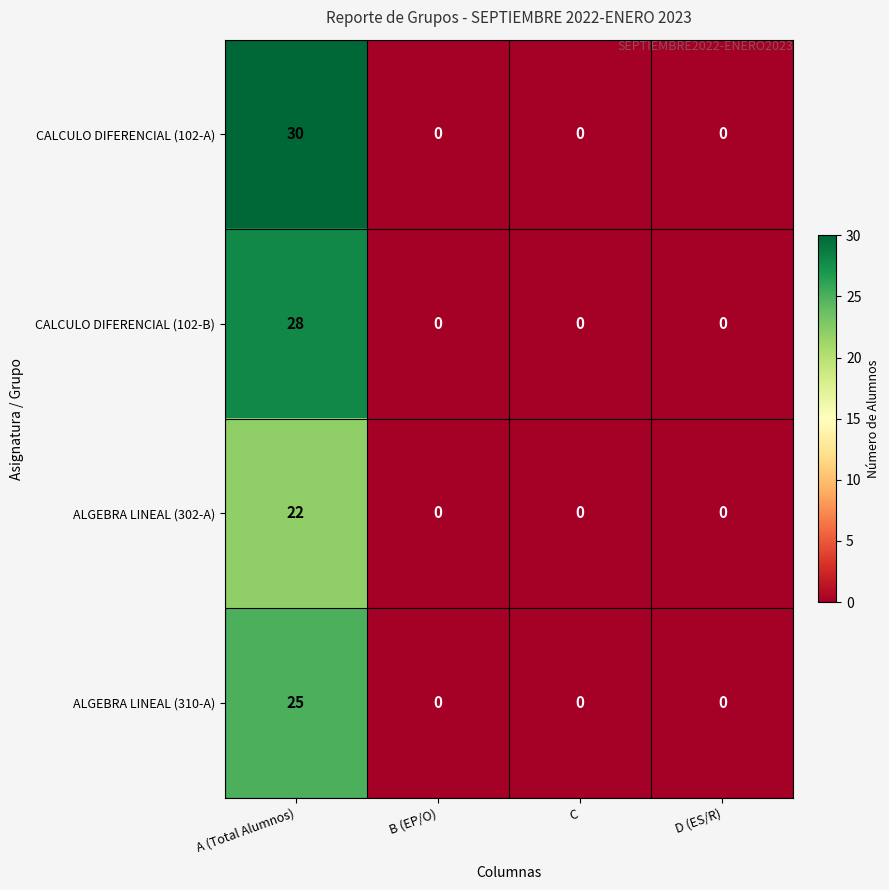

Is it true that CALCULO DIFERENCIAL (102-A) equals 12 at D (ES/R)?

False